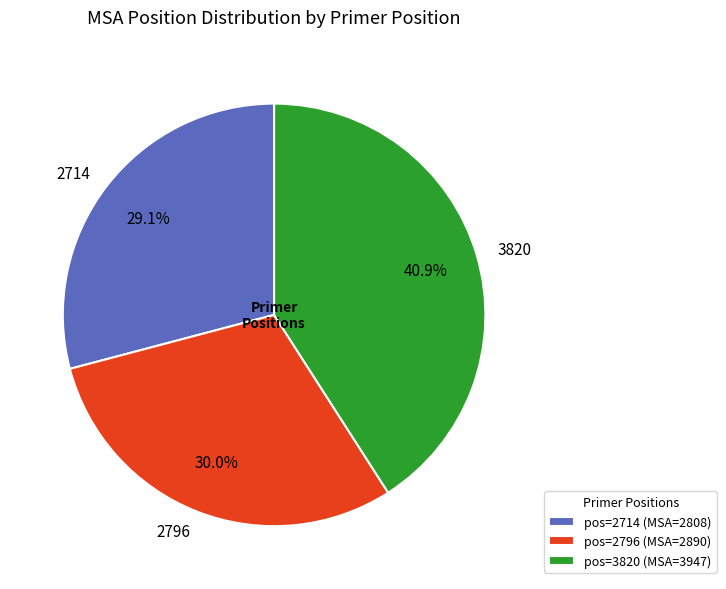

How many slices are in this pie chart?

3